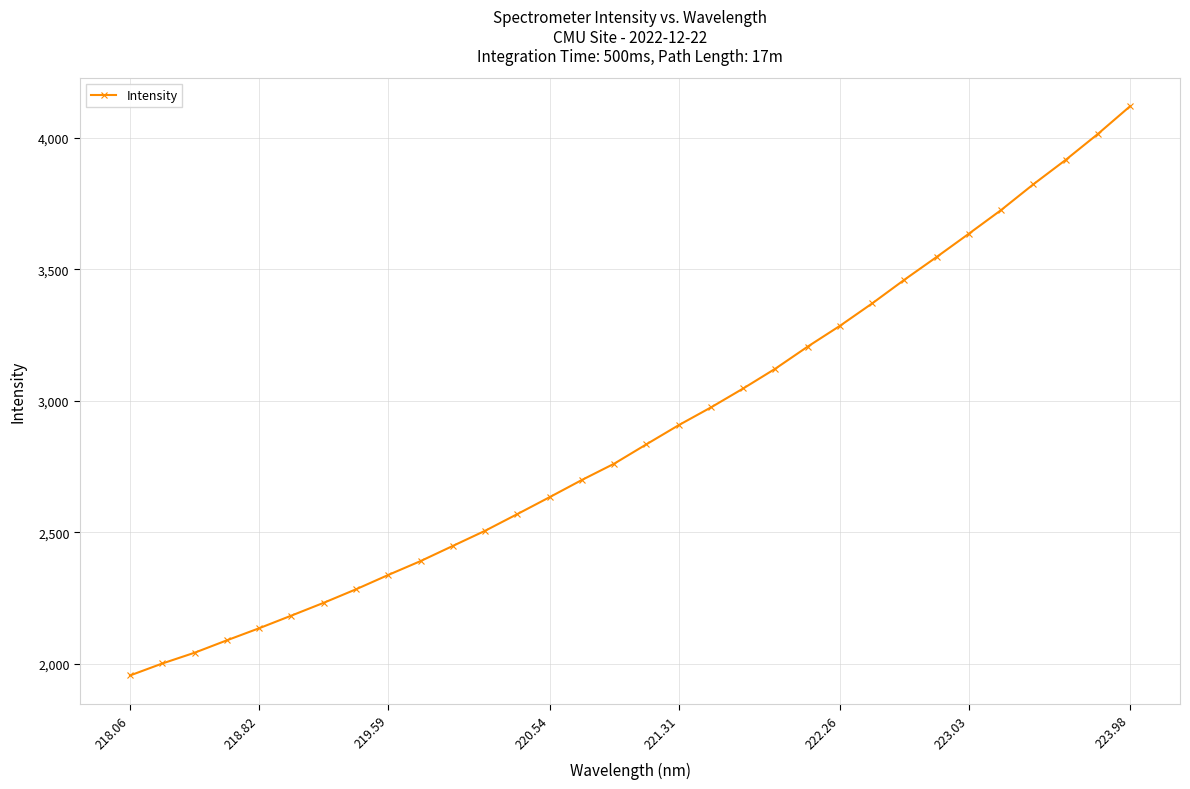

What is the greatest value displayed?

4118.5